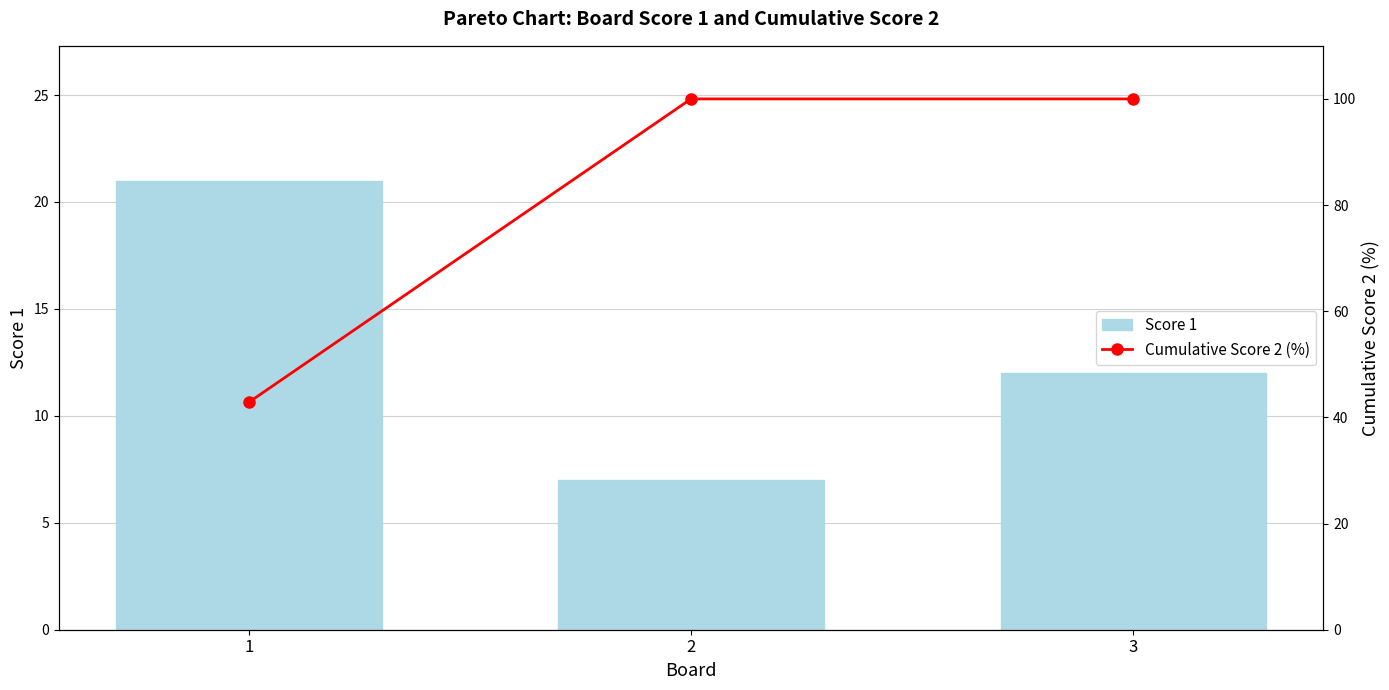

Which series has the widest spread of values?

Cumulative Score 2 (%)